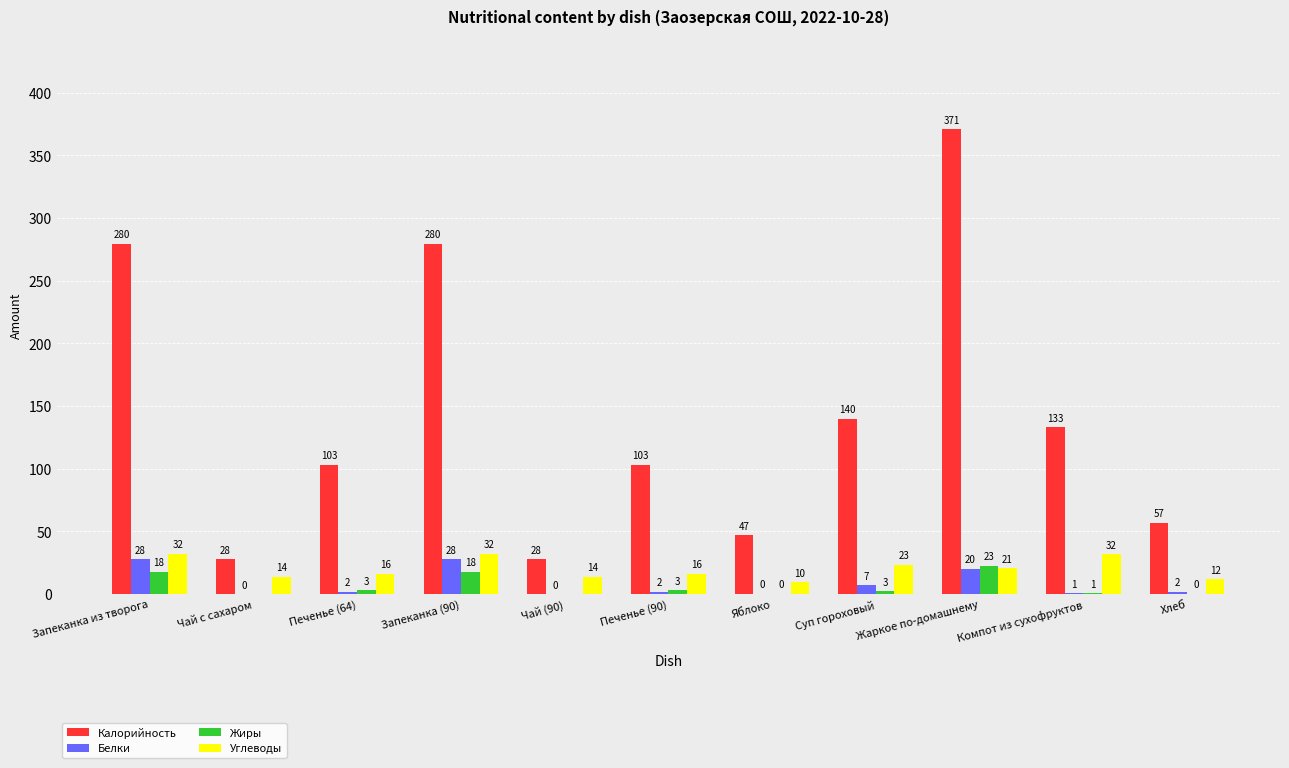

What is the average value of the Белки series?

8.2